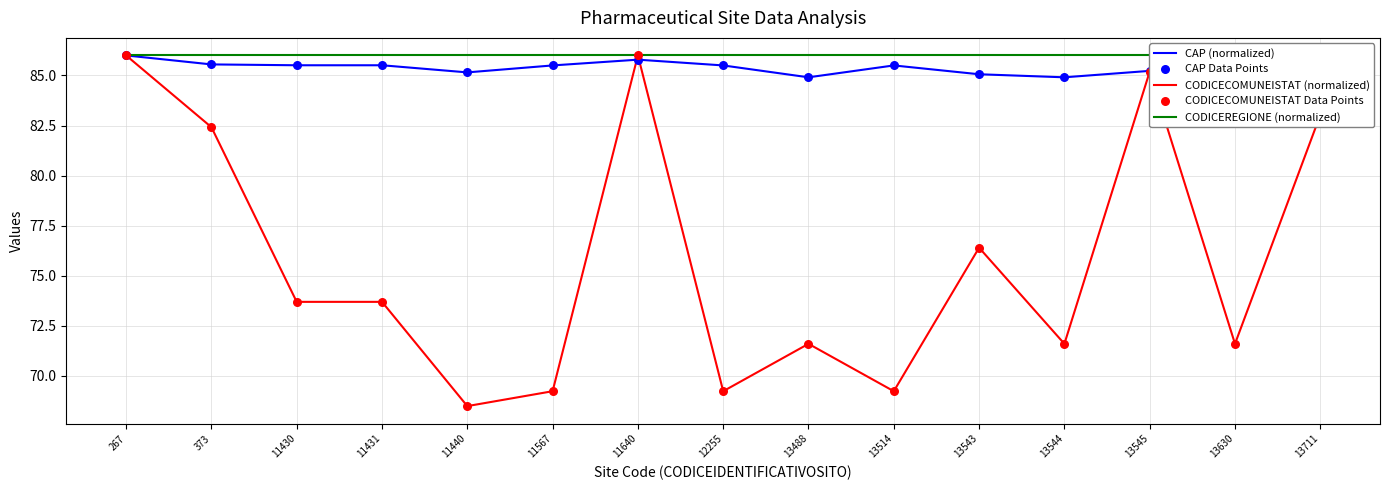

Which series contains the lowest Y value?

CODICECOMUNEISTAT (normalized)